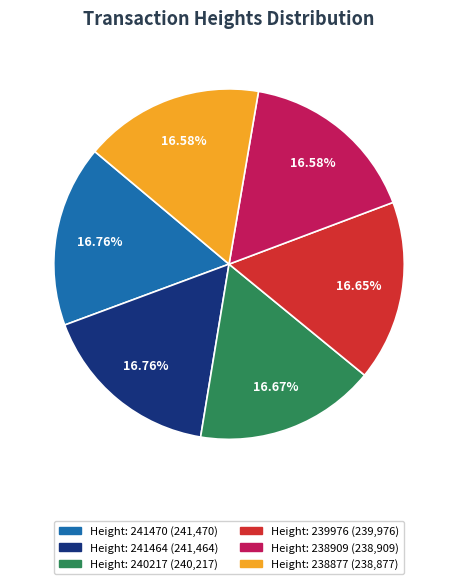

Does any single category account for the majority?

No